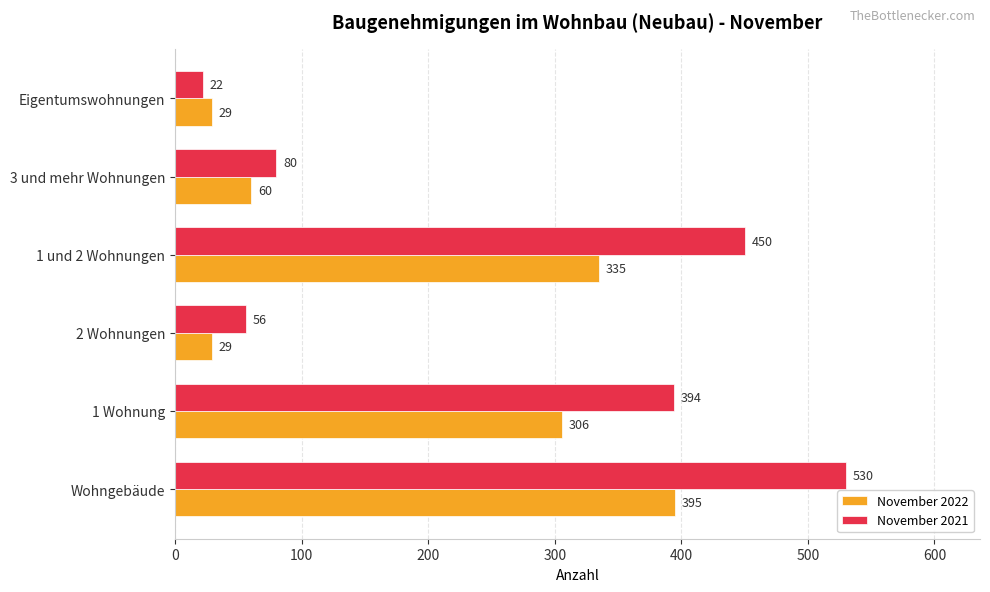

What is the average value of the November 2021 series?

255